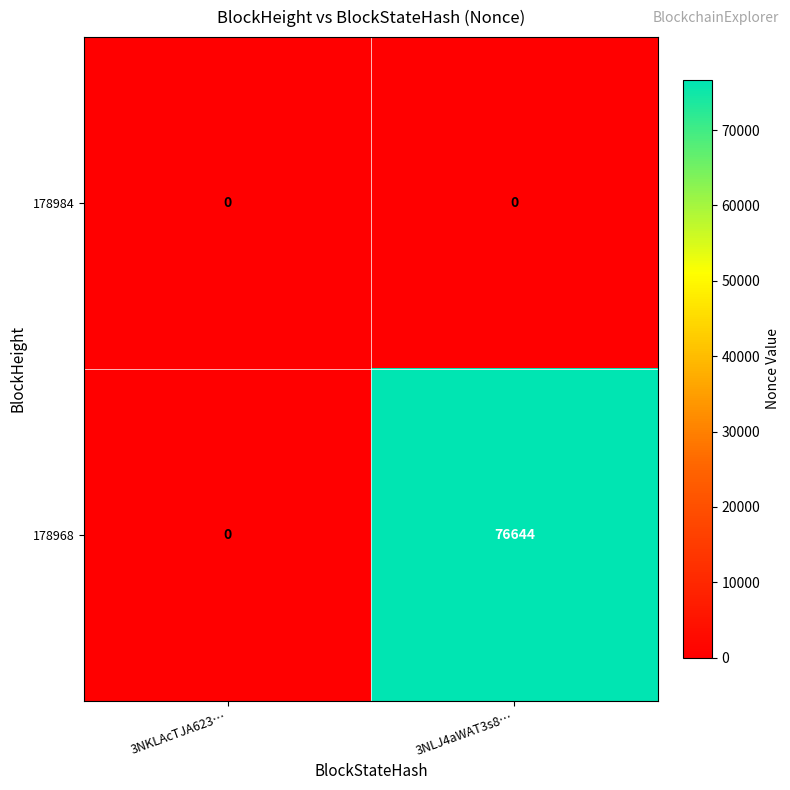

What is the spread (max minus min) of values at 3NLJ4aWAT3s8…?

76644